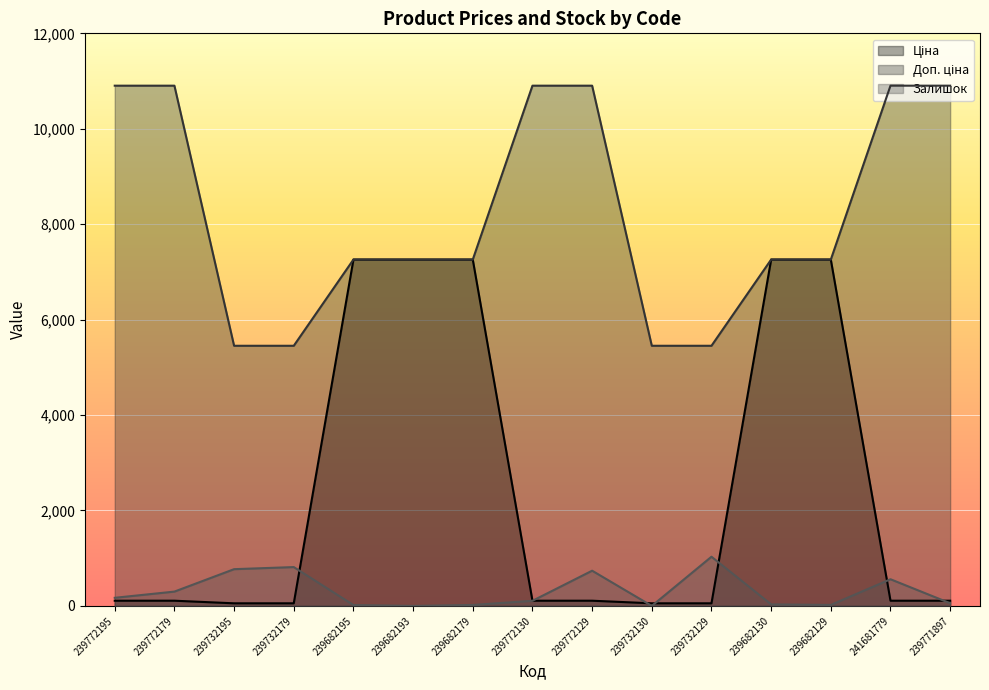

Reading right to left, transcribe all the data shown in this chart.

Ціна: 239771897=109.0	241681779=109.0	239682129=7258.9	239682130=7258.9	239732129=54.5	239732130=54.5	239772129=109.0	239772130=109.0	239682179=7258.9	239682193=7258.9	239682195=7258.9	239732179=54.5	239732195=54.5	239772179=109.0	239772195=109.0
Доп. ціна: 239771897=10903.0	241681779=10903.0	239682129=7258.9	239682130=7258.9	239732129=5452.0	239732130=5452.0	239772129=10903.0	239772130=10903.0	239682179=7258.9	239682193=7258.9	239682195=7258.9	239732179=5452.0	239732195=5452.0	239772179=10903.0	239772195=10903.0
Залишок: 239771897=56.0	241681779=559.0	239682129=21.0	239682130=32.0	239732129=1031.0	239732130=0.0	239772129=738.0	239772130=107.0	239682179=20.0	239682193=0.0	239682195=18.0	239732179=814.0	239732195=770.0	239772179=300.0	239772195=170.0